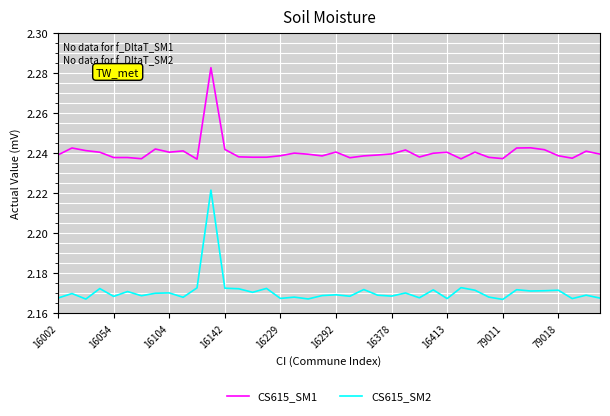

Which series has the largest range (max minus min)?

CS615_SM2